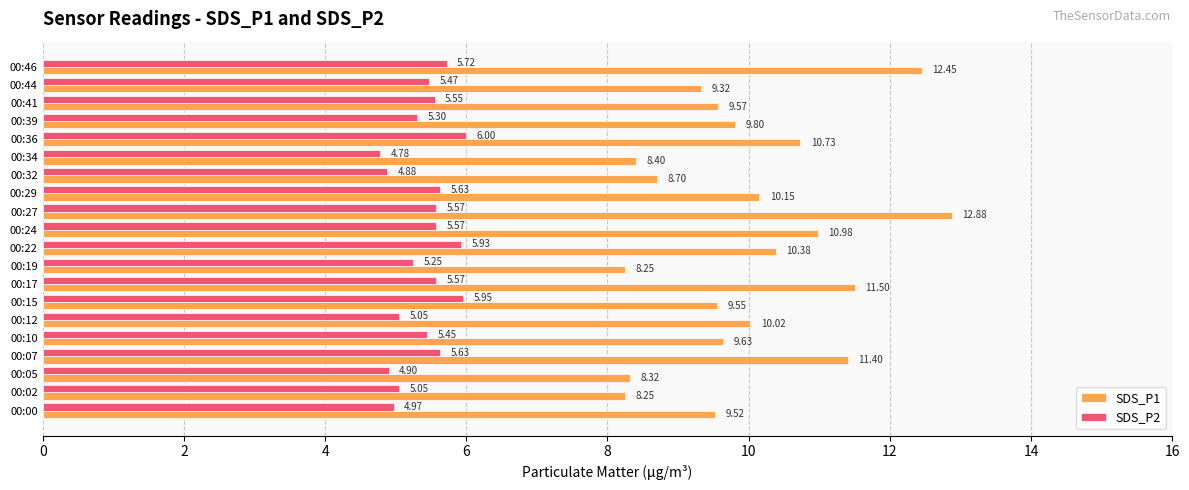

Rank the series by their average value, from lowest to highest.

SDS_P2, SDS_P1